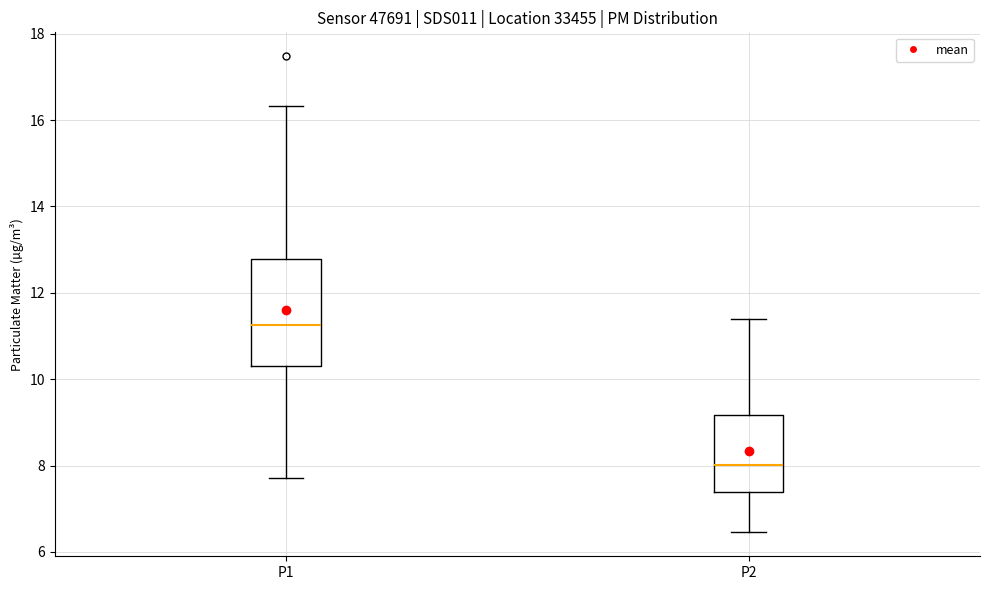

Which box's median line is the highest?

P1